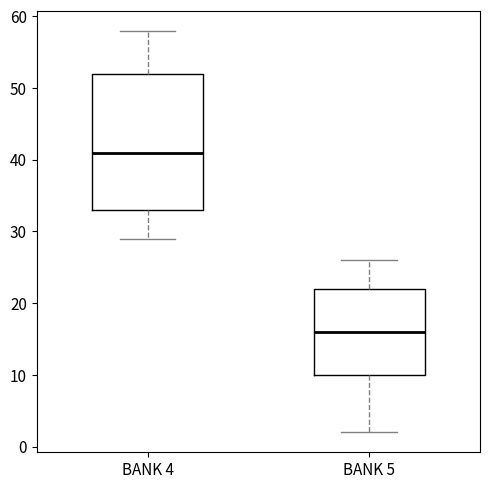

Where is the lower edge of the box for BANK 4 on the y-axis? The values are not printed on the chart, so give them approximately, as read against the axis.

33